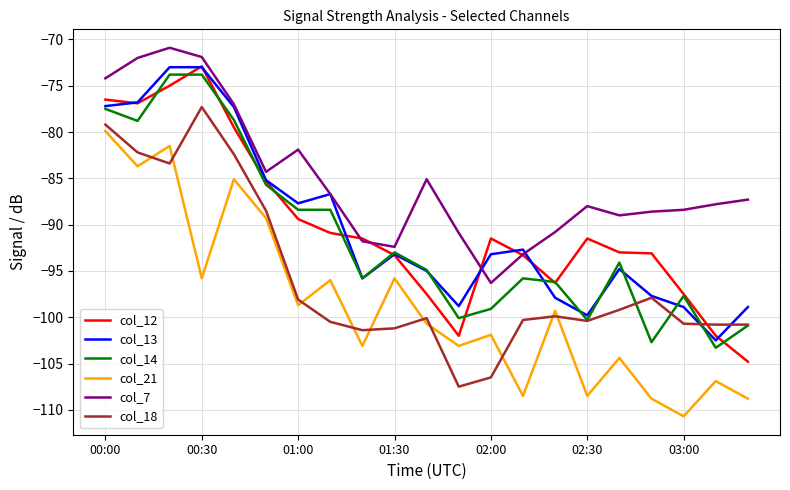

Which series has the largest total across all categories?

col_7